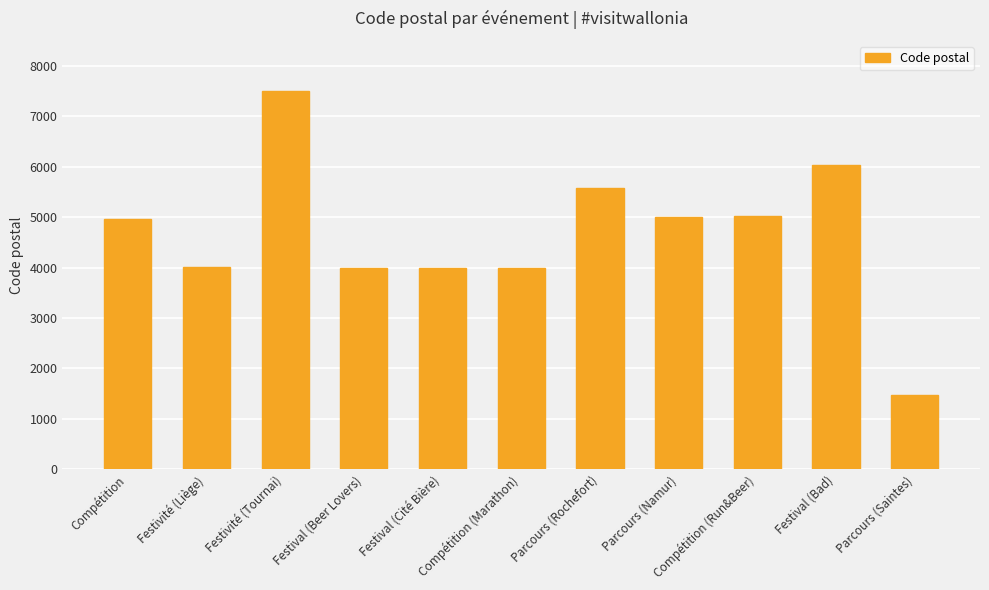

What is the value of the 11th bar from the left?

1480